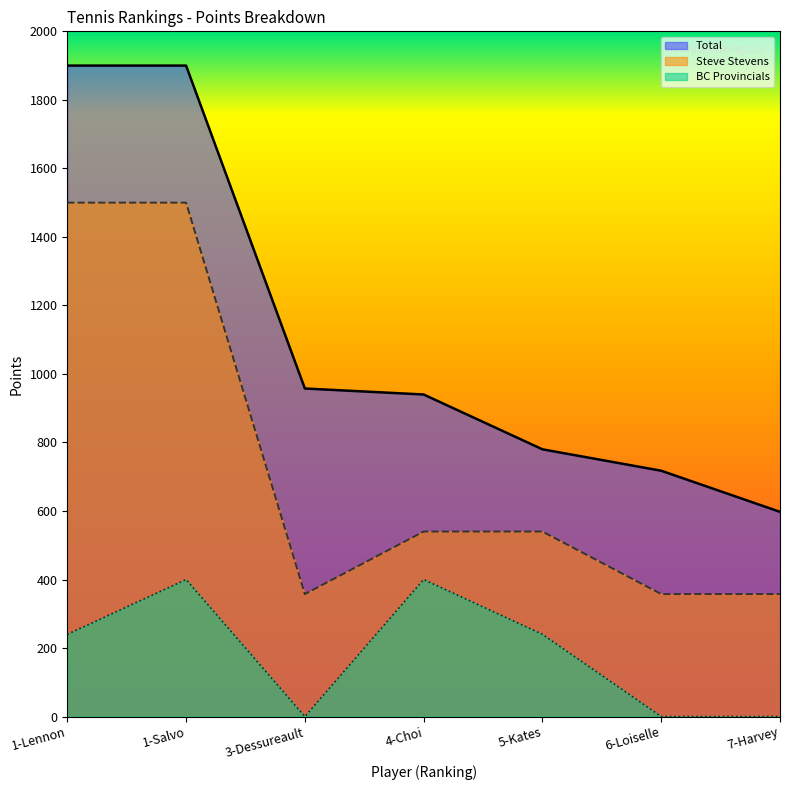

What is the sum of all Total values?

7792.5